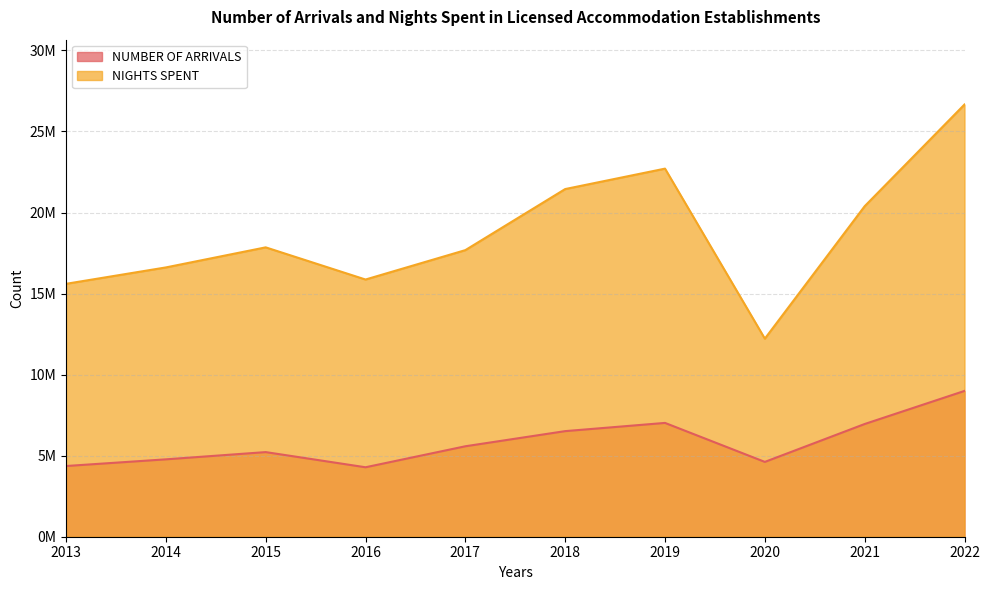

What is the total value across all series at 2017?

23259359